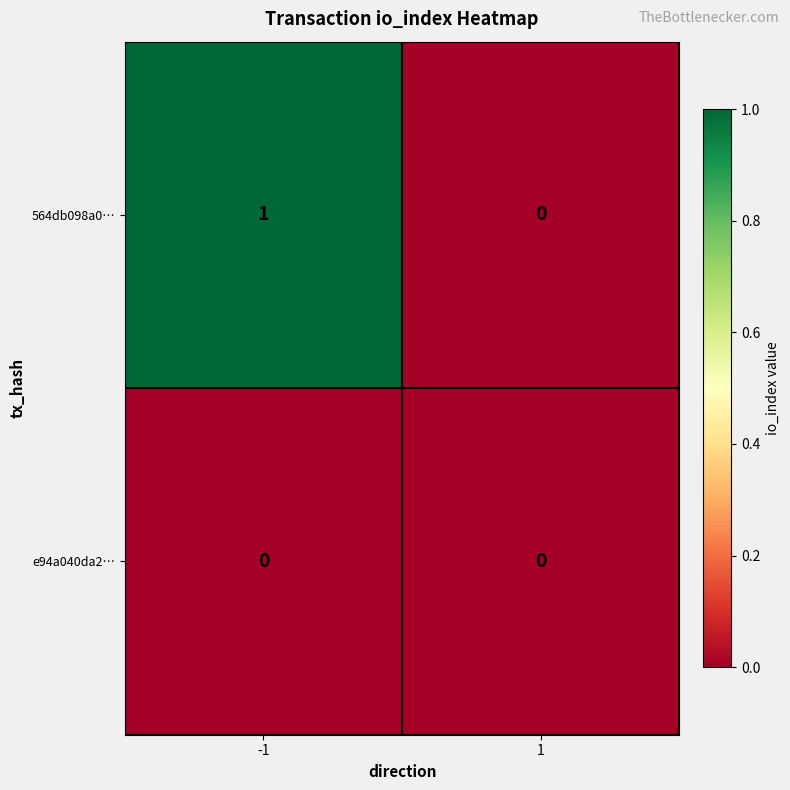

Rank the series by their maximum value, from highest to lowest.

564db098a0…, e94a040da2…